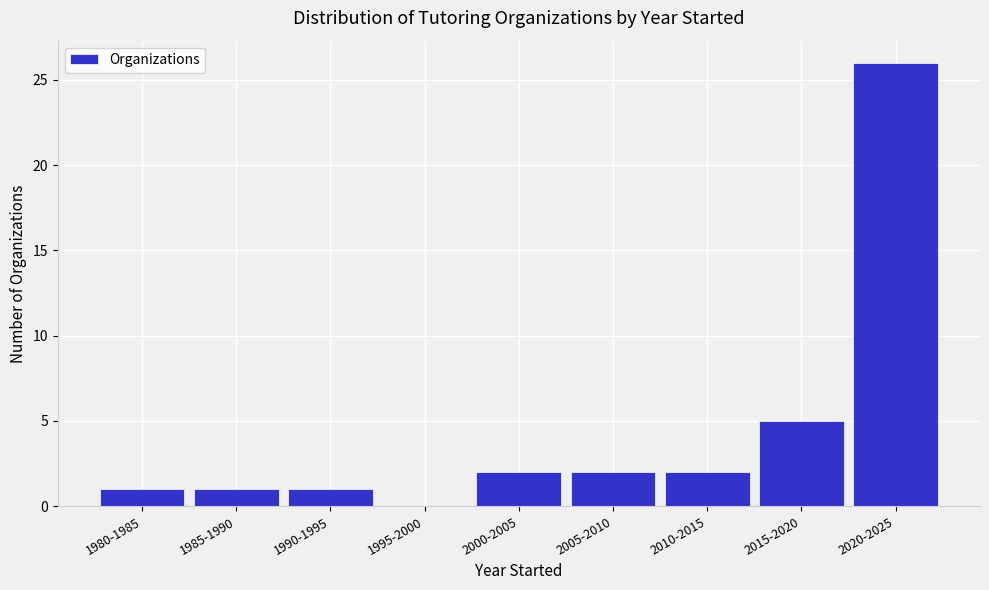

Reading left to right, extract all data points from this chart.

1980-1985=1	1985-1990=1	1990-1995=1	1995-2000=0	2000-2005=2	2005-2010=2	2010-2015=2	2015-2020=5	2020-2025=26